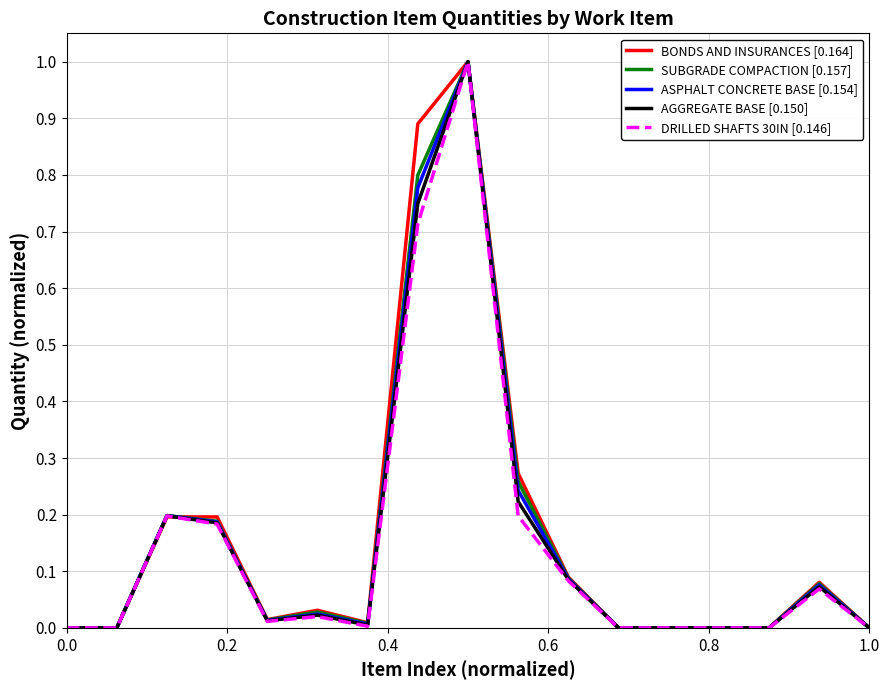

How many lines are shown in the chart?

5